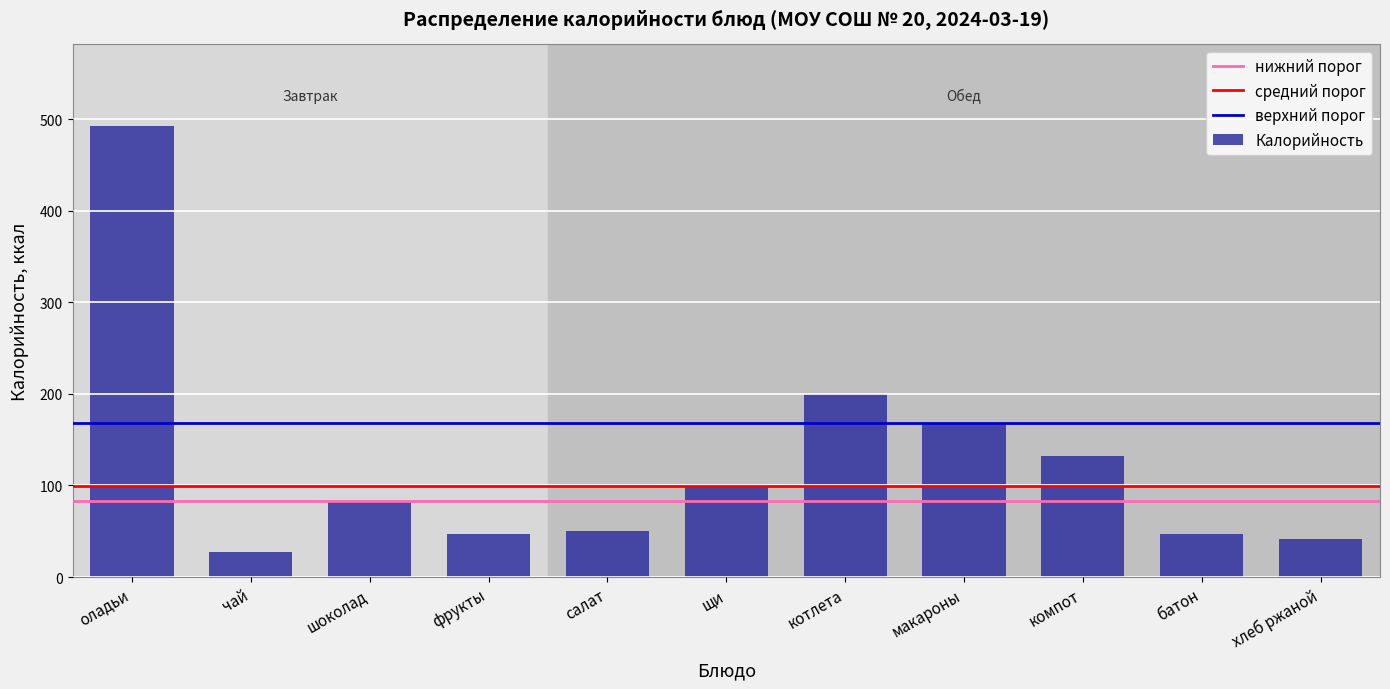

What is the smallest value displayed?

27.3